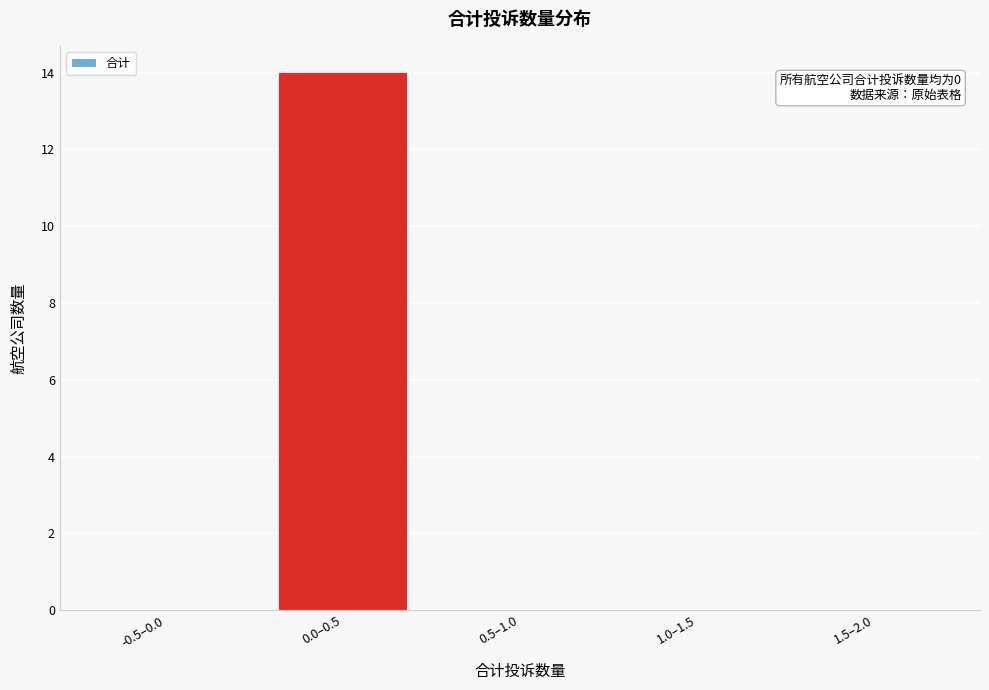

Reading left to right, extract all data points from this chart.

-0.5–0.0=0	0.0–0.5=14	0.5–1.0=0	1.0–1.5=0	1.5–2.0=0